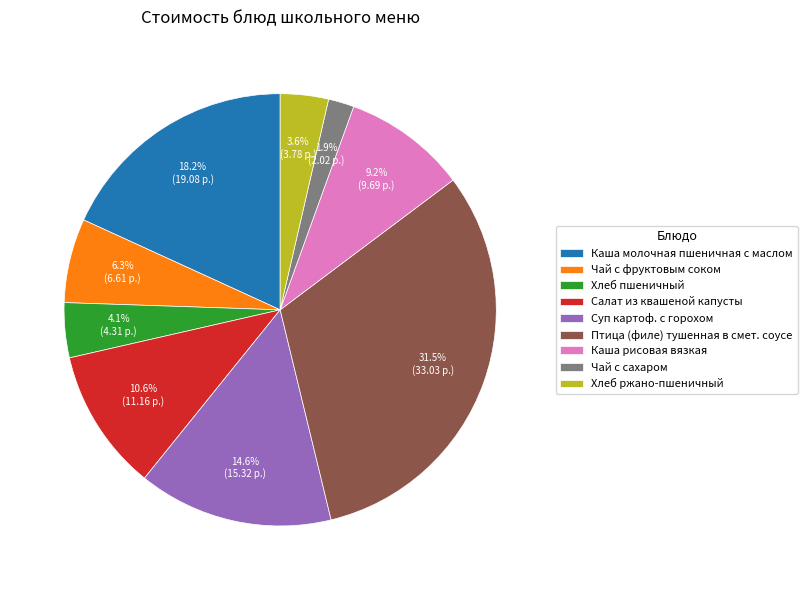

Do Салат из квашеной капусты and Чай с фруктовым соком together represent more than half of the pie?

No